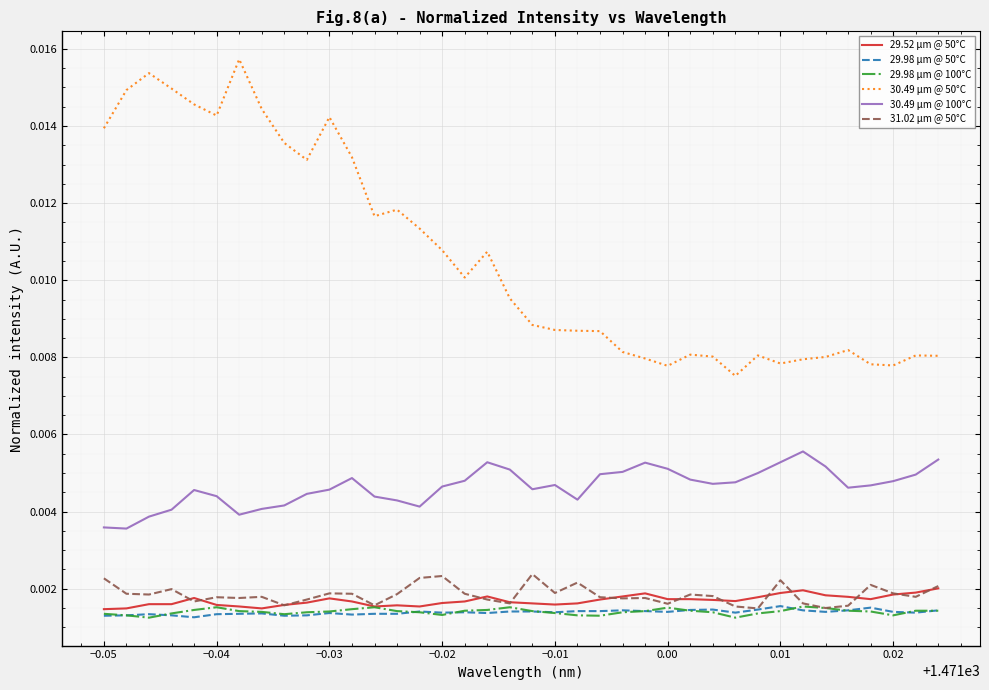

How many lines are shown in the chart?

6